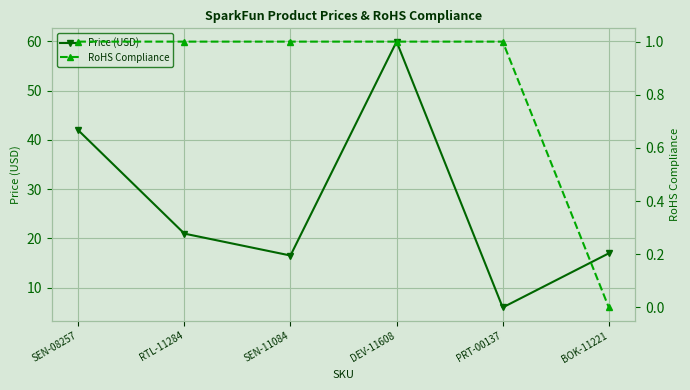

What value does the RoHS Compliance series have at SEN-08257?

1.0